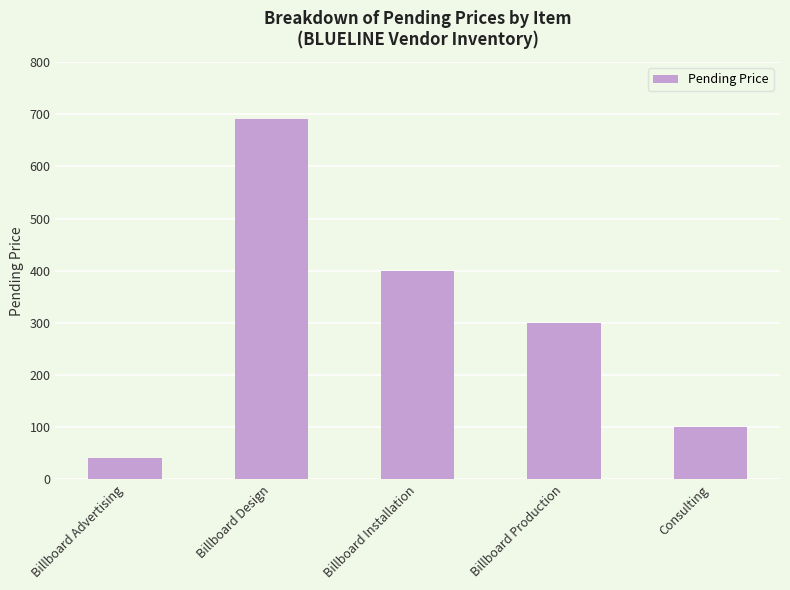

The chart shows a value of 690 at Billboard Design. True or false?

True